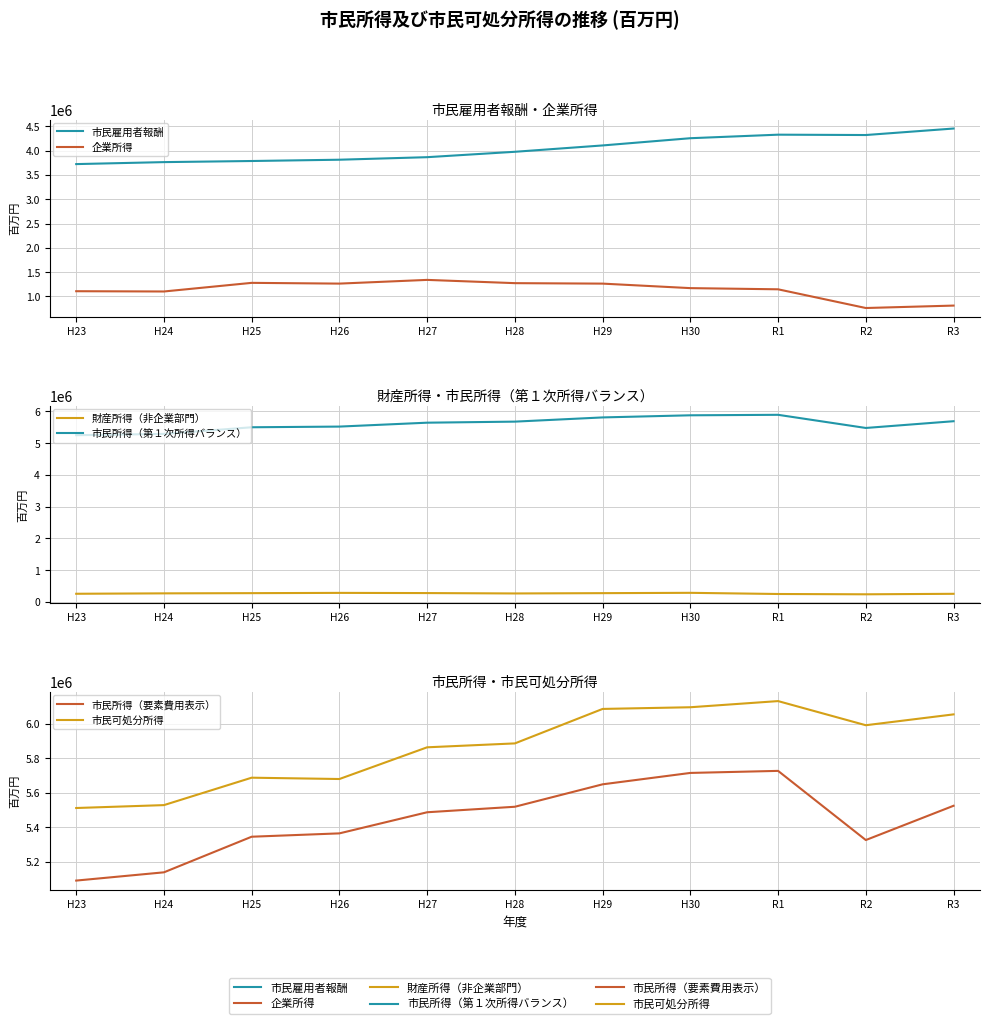

Where is 市民可処分所得 nearest to the value 5821944?

H27